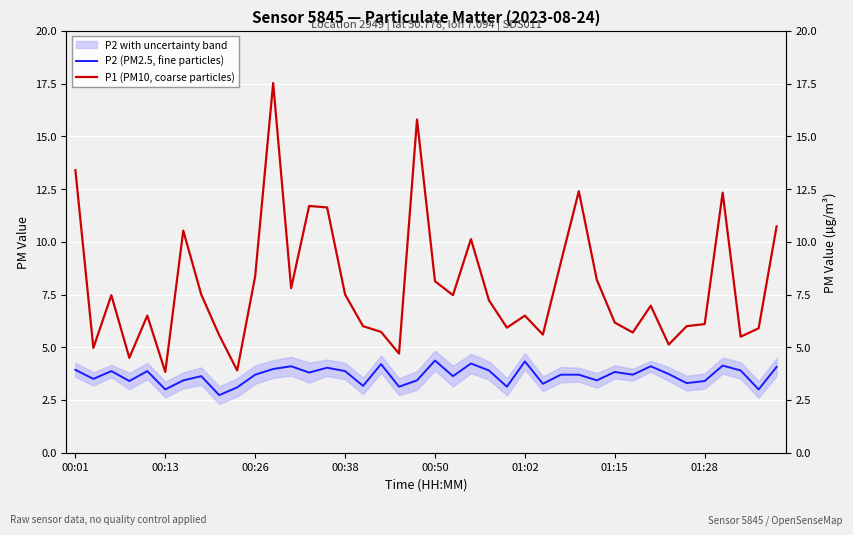

What are all the series names shown in the legend?

P2 (PM2.5, fine particles), P1 (PM10, coarse particles)